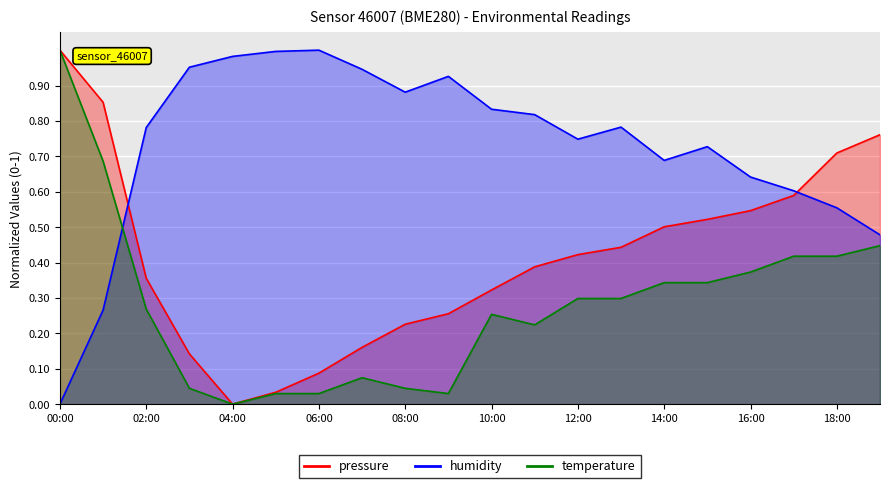

What is the difference between the highest and lowest values at 06:00?

1.0